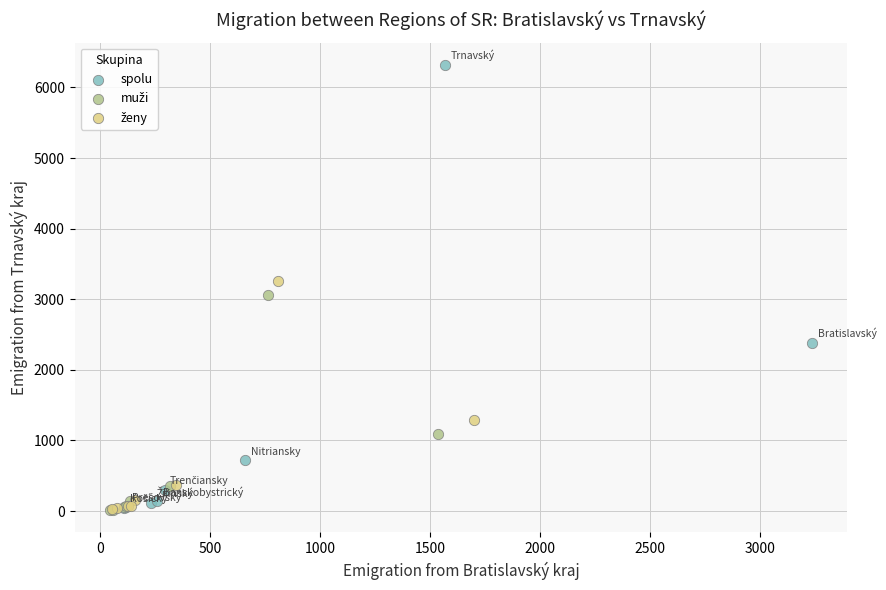

Which series has the largest Y range (max minus min)?

spolu